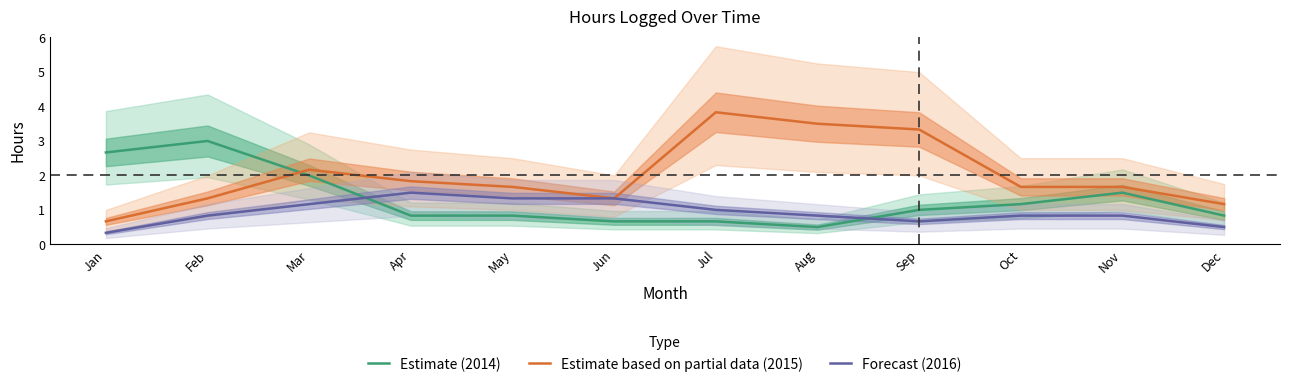

Reading left to right, list all the values displayed in this chart.

Estimate (2014): Jan=2.7	Feb=3.0	Mar=2.0	Apr=0.8	May=0.8	Jun=0.7	Jul=0.7	Aug=0.5	Sep=1.0	Oct=1.2	Nov=1.5	Dec=0.8
Estimate based on partial data (2015): Jan=0.7	Feb=1.3	Mar=2.2	Apr=1.8	May=1.7	Jun=1.3	Jul=3.8	Aug=3.5	Sep=3.3	Oct=1.7	Nov=1.7	Dec=1.2
Forecast (2016): Jan=0.3	Feb=0.8	Mar=1.2	Apr=1.5	May=1.3	Jun=1.3	Jul=1.0	Aug=0.8	Sep=0.7	Oct=0.8	Nov=0.8	Dec=0.5